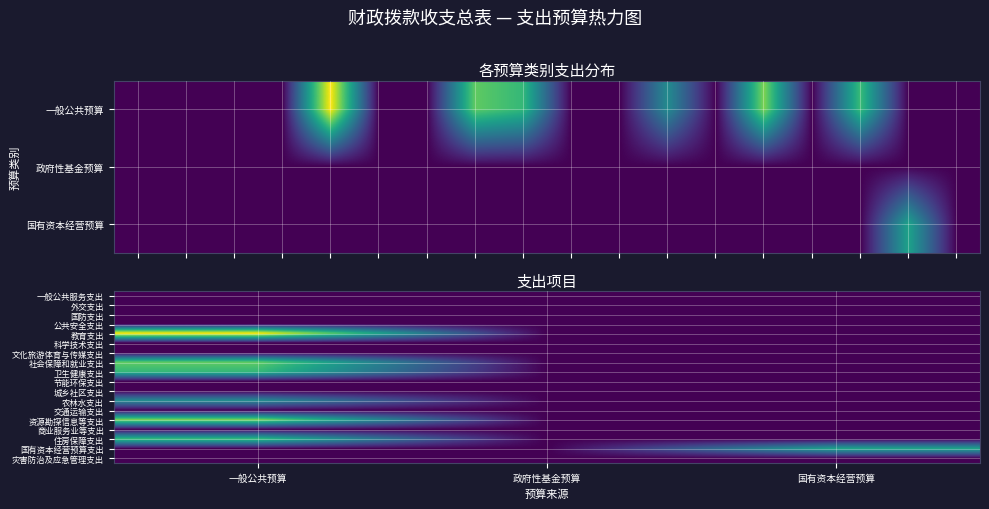

List the series in order of their peak value, highest first.

教育支出, 资源勘探信息等支出, 社会保障和就业支出, 住房保障支出, 卫生健康支出, 国有资本经营预算支出, 农林水支出, 一般公共服务支出, 外交支出, 国防支出, 公共安全支出, 科学技术支出, 文化旅游体育与传媒支出, 节能环保支出, 城乡社区支出, 交通运输支出, 商业服务业等支出, 灾害防治及应急管理支出